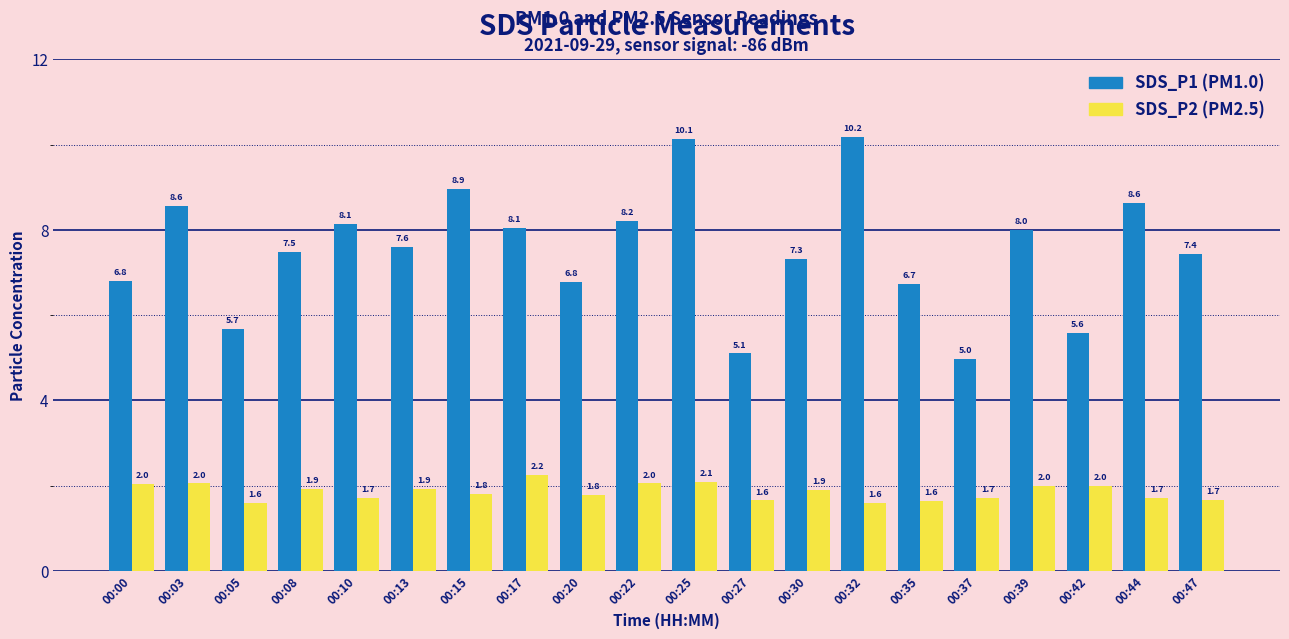

What is the difference between the highest and lowest values at 00:44?

6.9